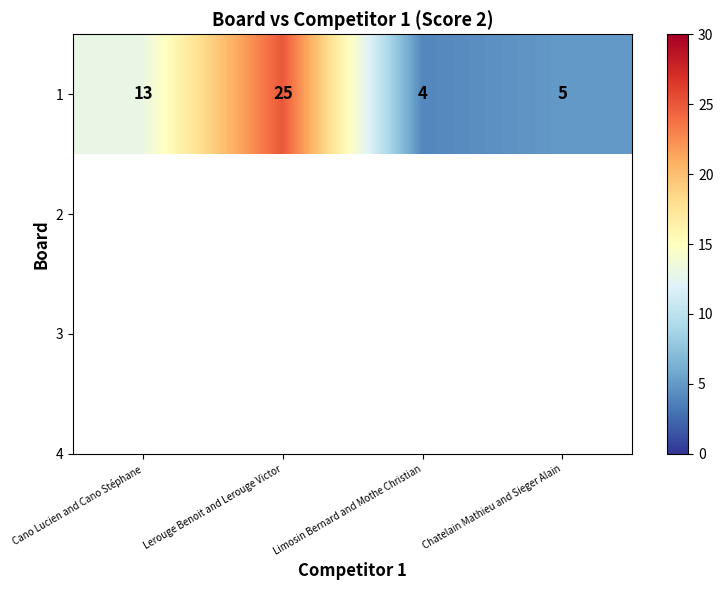

What is the ratio of the value at Cano Lucien and Cano Stéphane to the value at Limosin Bernard and Mothe Christian?

3.2